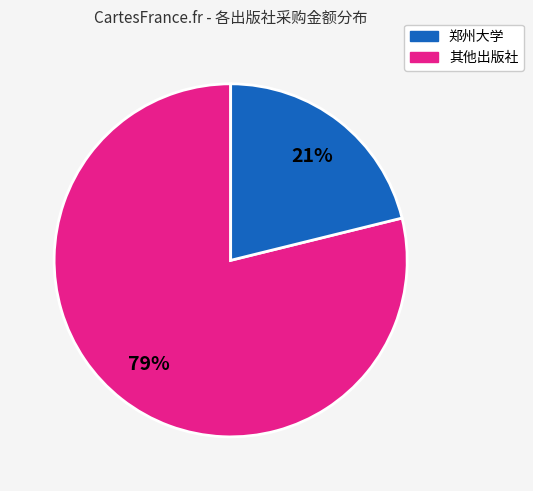

Does any single category account for the majority?

Yes